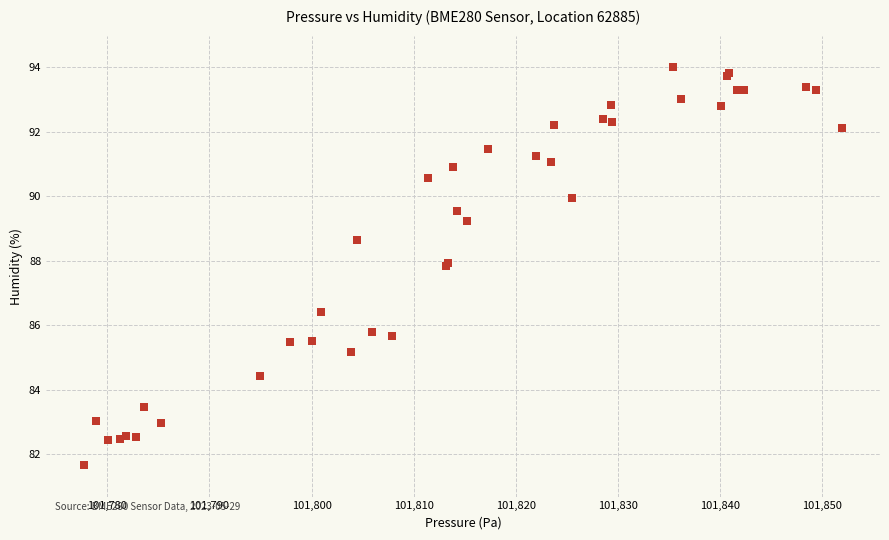

What Y value in the scatter plot is closest to 87?

86.4